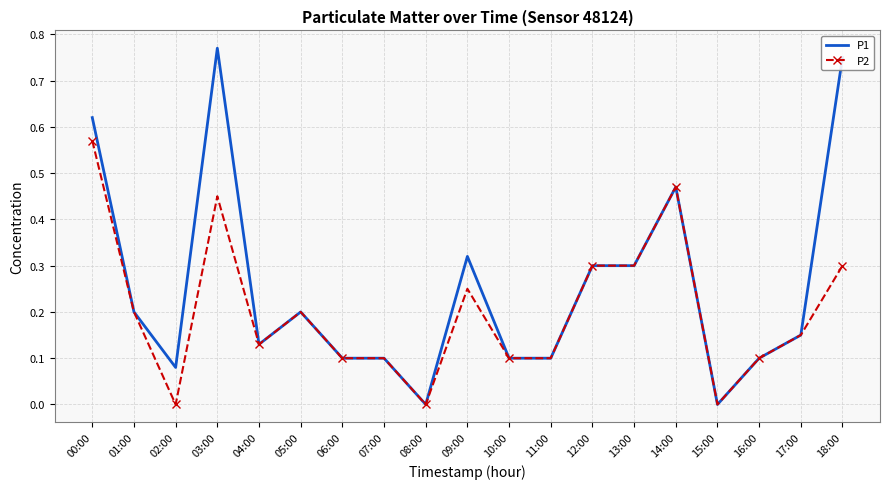

Which series has the largest total across all categories?

P1